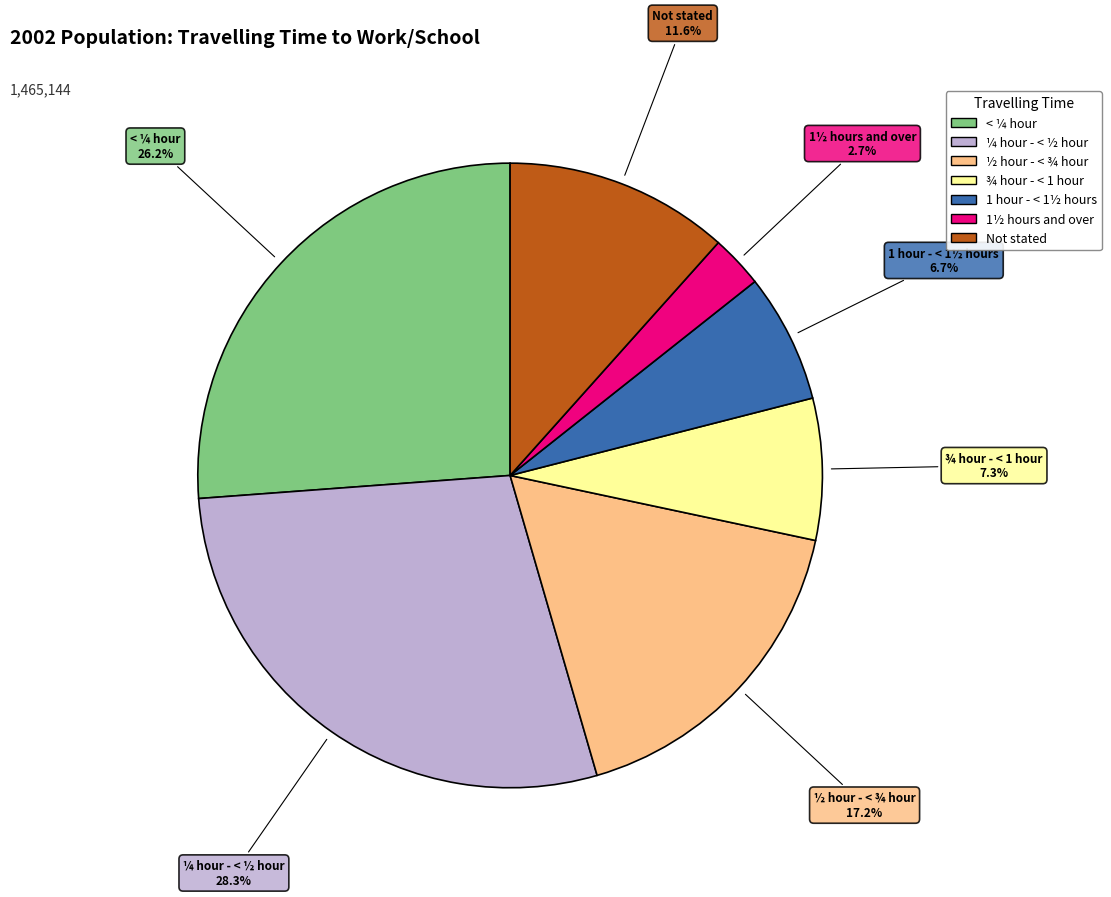

What percentage is the < ¼ hour slice, to the nearest percent?

26%